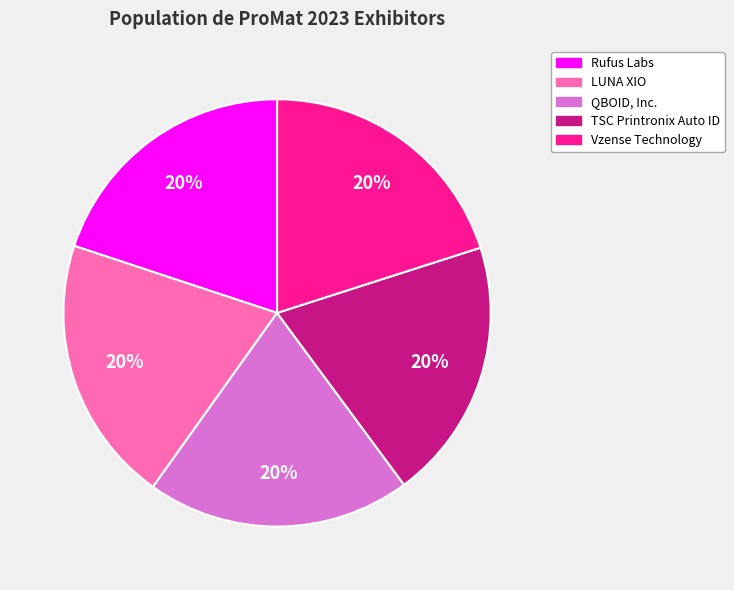

True or false: Rufus Labs accounts for 20% of the total.

True